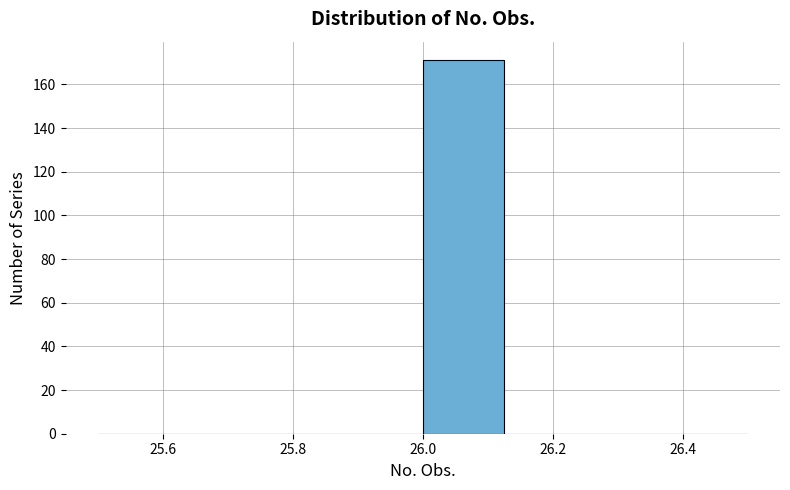

What is the height of the bar covering 26.000 to 26.125 on the x-axis? Neither the bar edges nor the heights are printed on the chart, so give them approximately, as read against the axes.

172